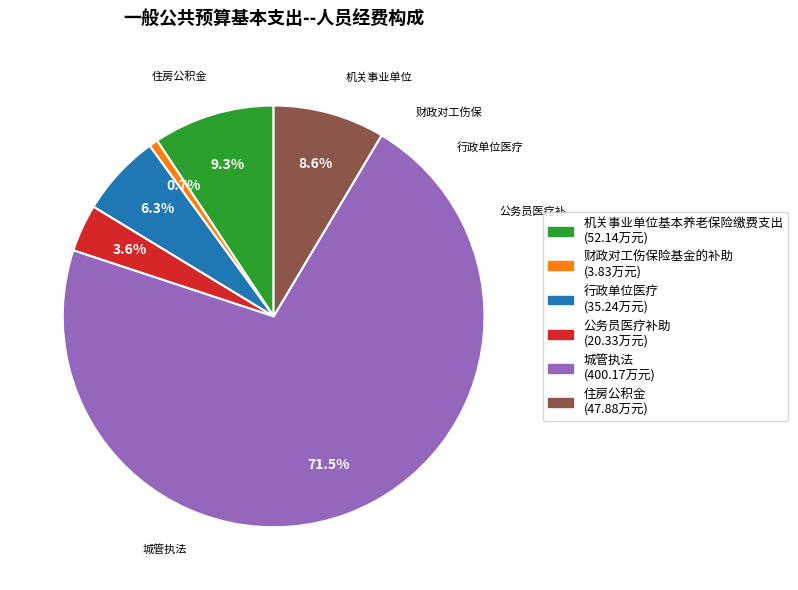

How many segments does this pie chart have?

6